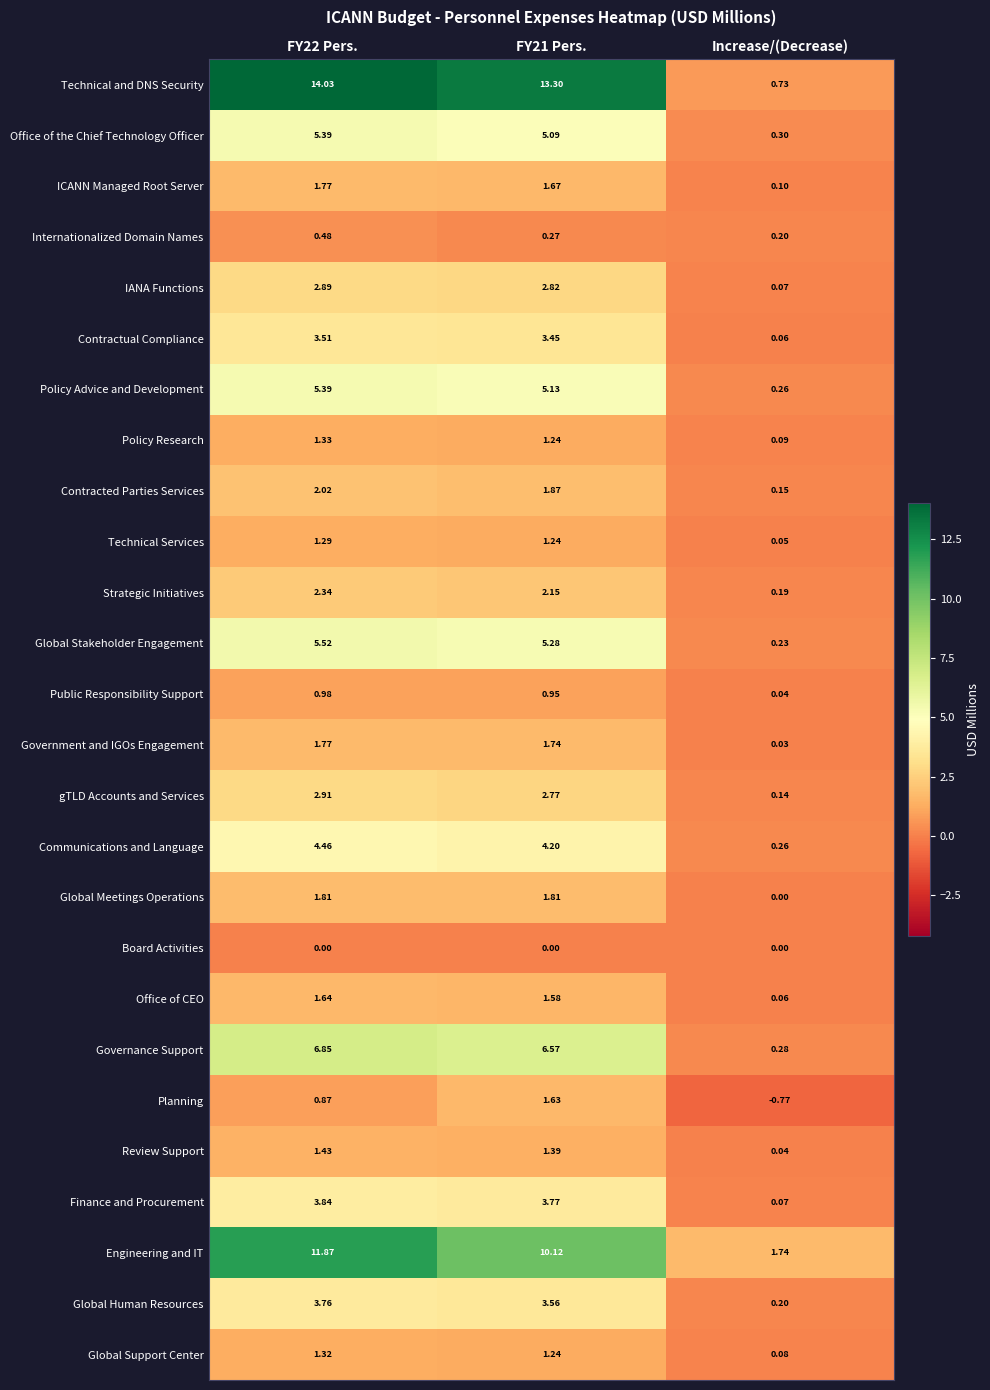

Which category has the lowest value across all series?

Increase/(Decrease)